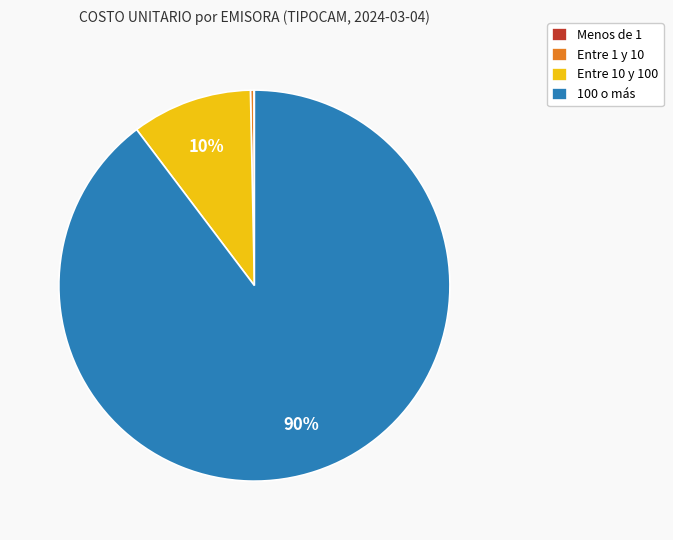

Which slice is the largest?

100 o más